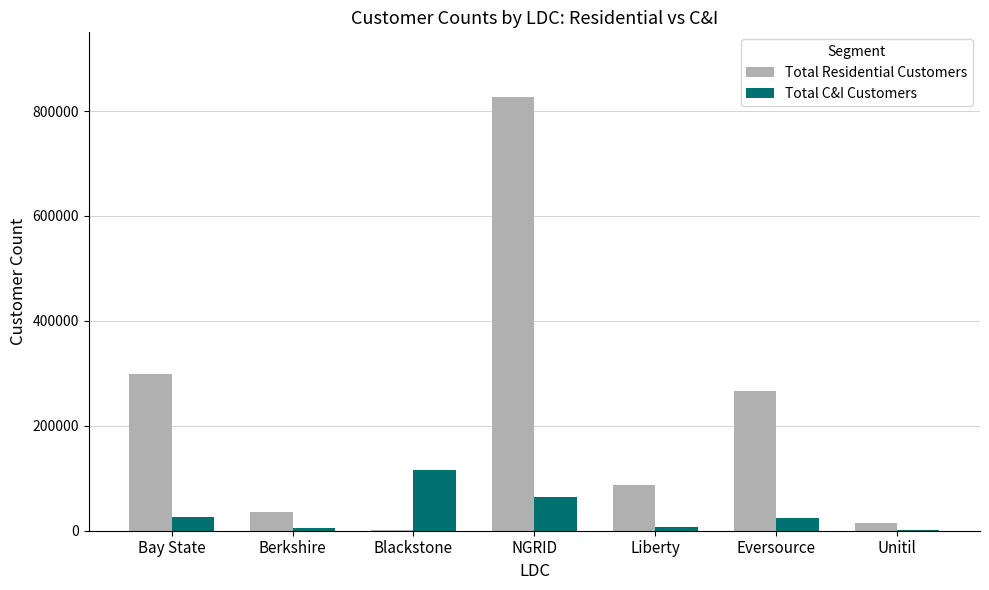

How many groups of bars are there?

7